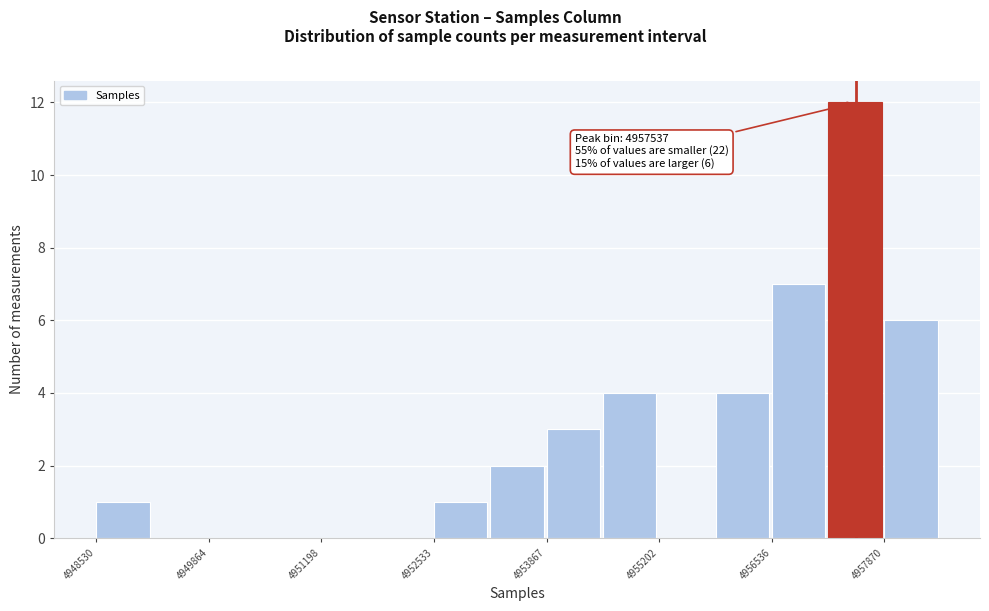

Around what value on the x-axis is the tallest bar? Give the approximate position of its centre, as read against the axis.

4957600